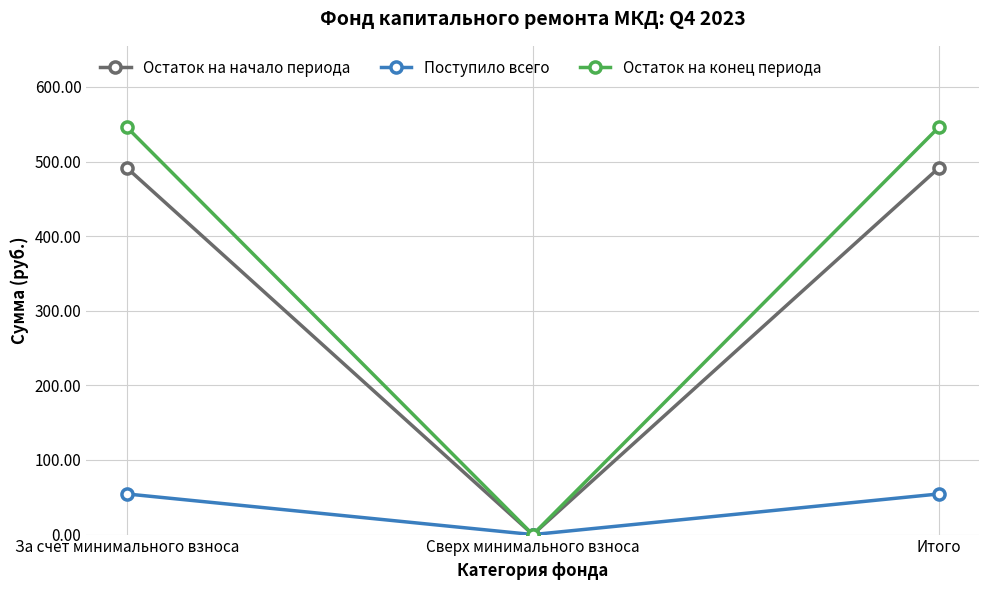

What is the label of the 3rd point from the right?

За счет минимального взноса